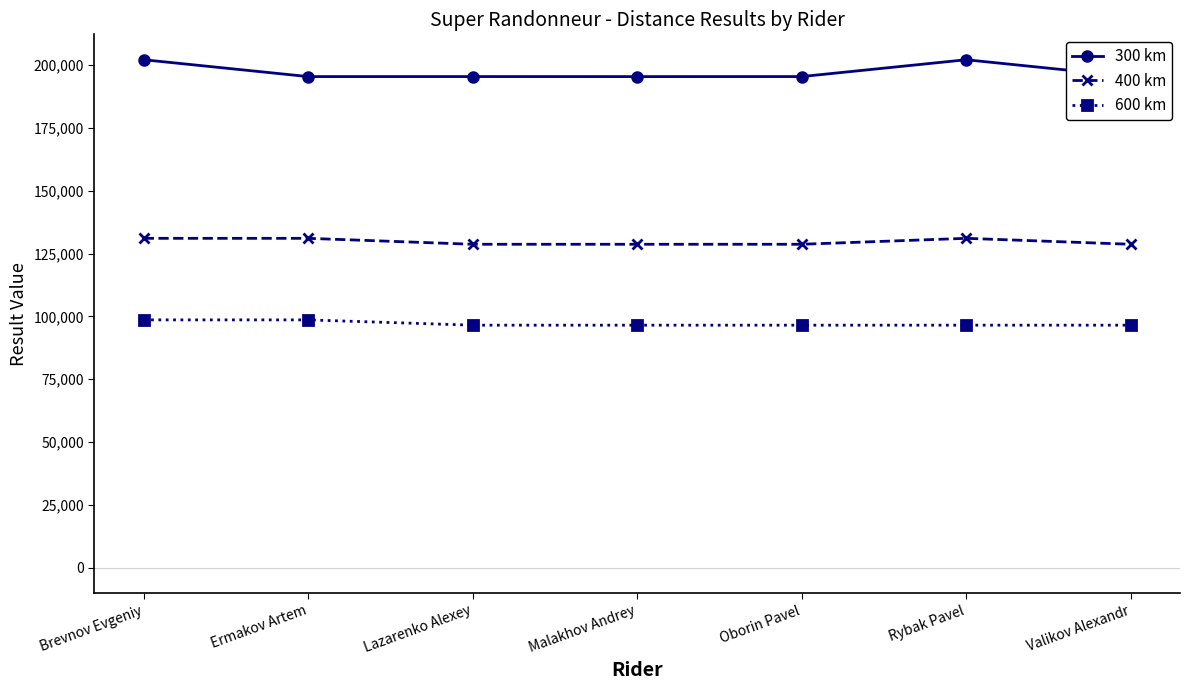

What is the difference between the maximum and minimum values in the 600 km series?

2107